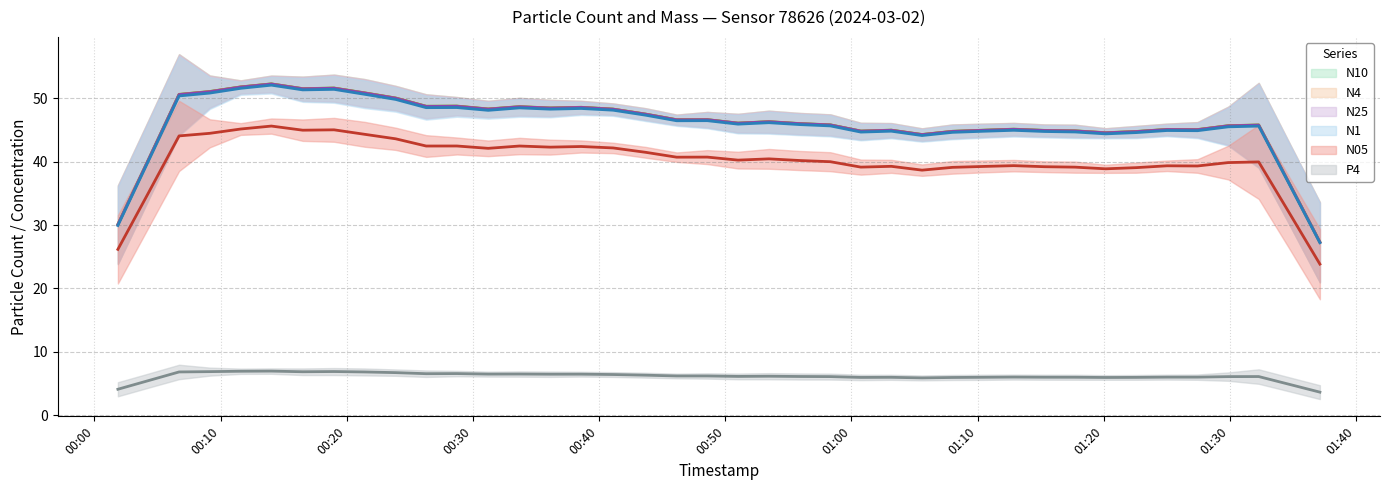

Which series has the largest range (max minus min)?

N4